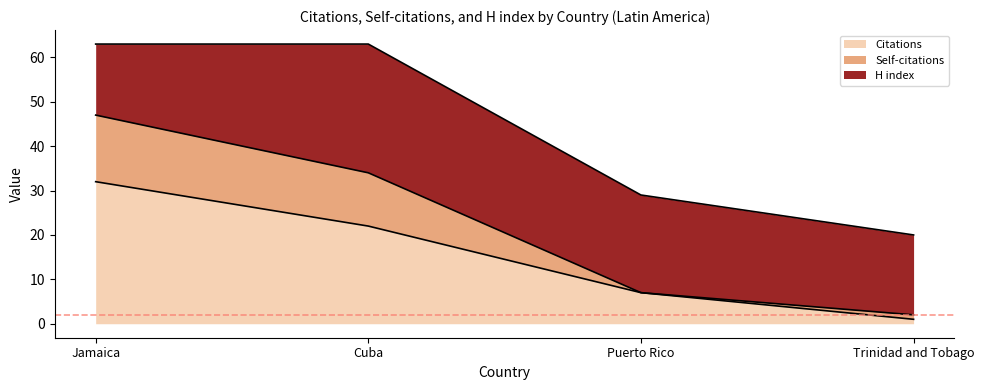

What is the minimum value shown in the chart?

1